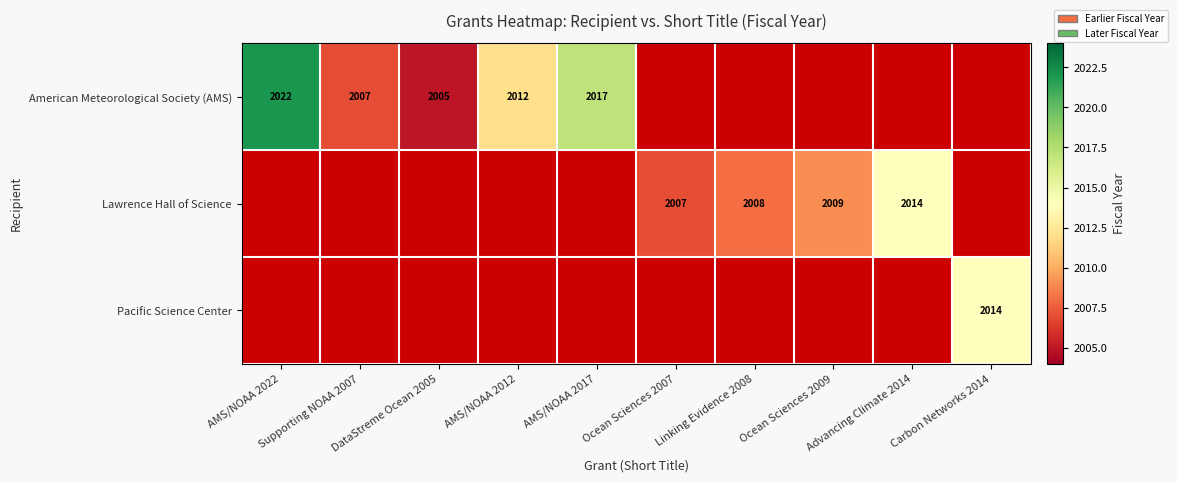

Which has a higher value, Linking Evidence 2008 or Supporting NOAA 2007?

Supporting NOAA 2007